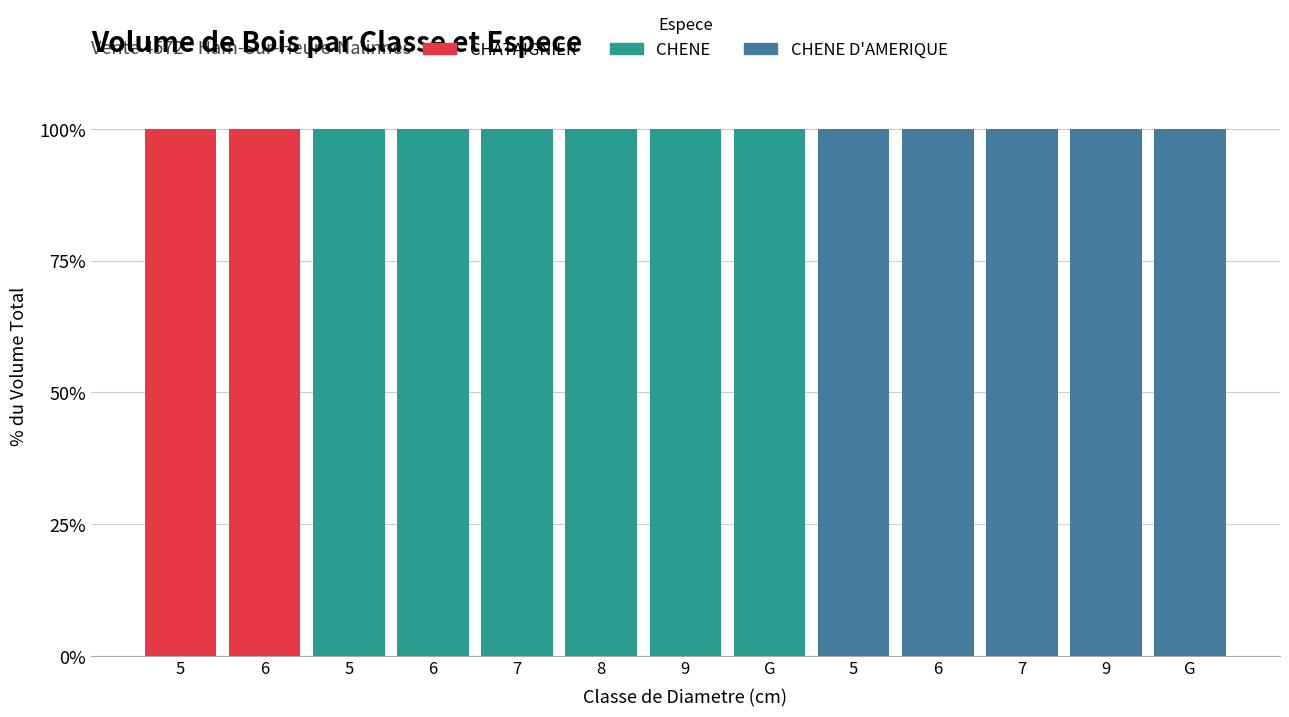

Are the bars horizontal?

No